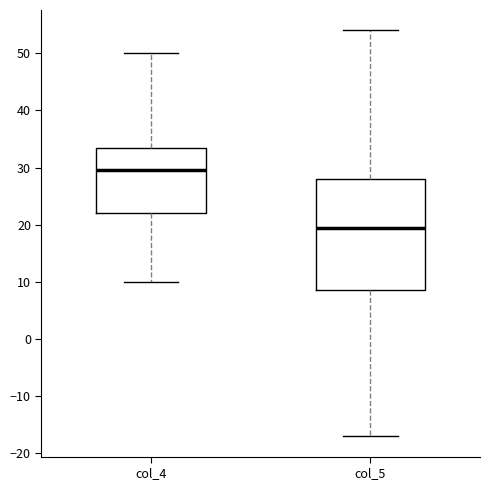

Which box is the tallest, from its lower edge to its upper edge?

col_5